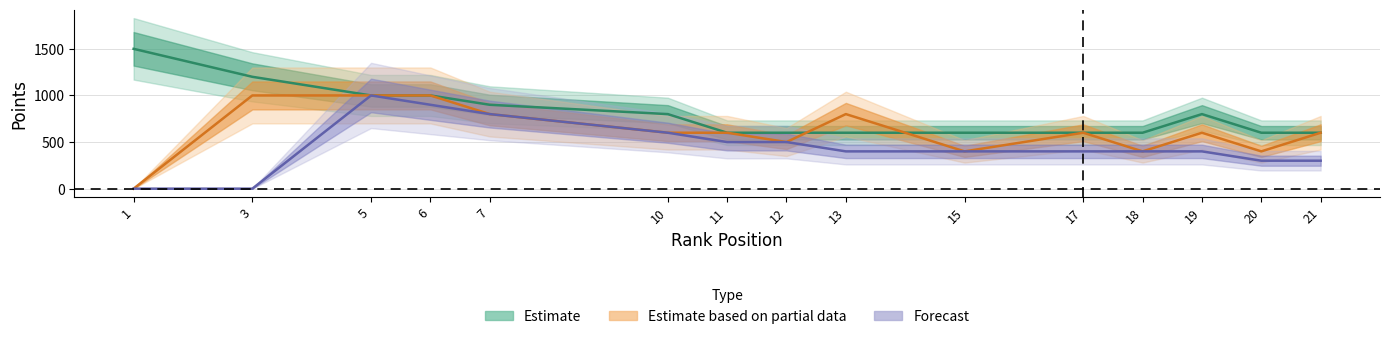

Which category has the highest value across all series?

1